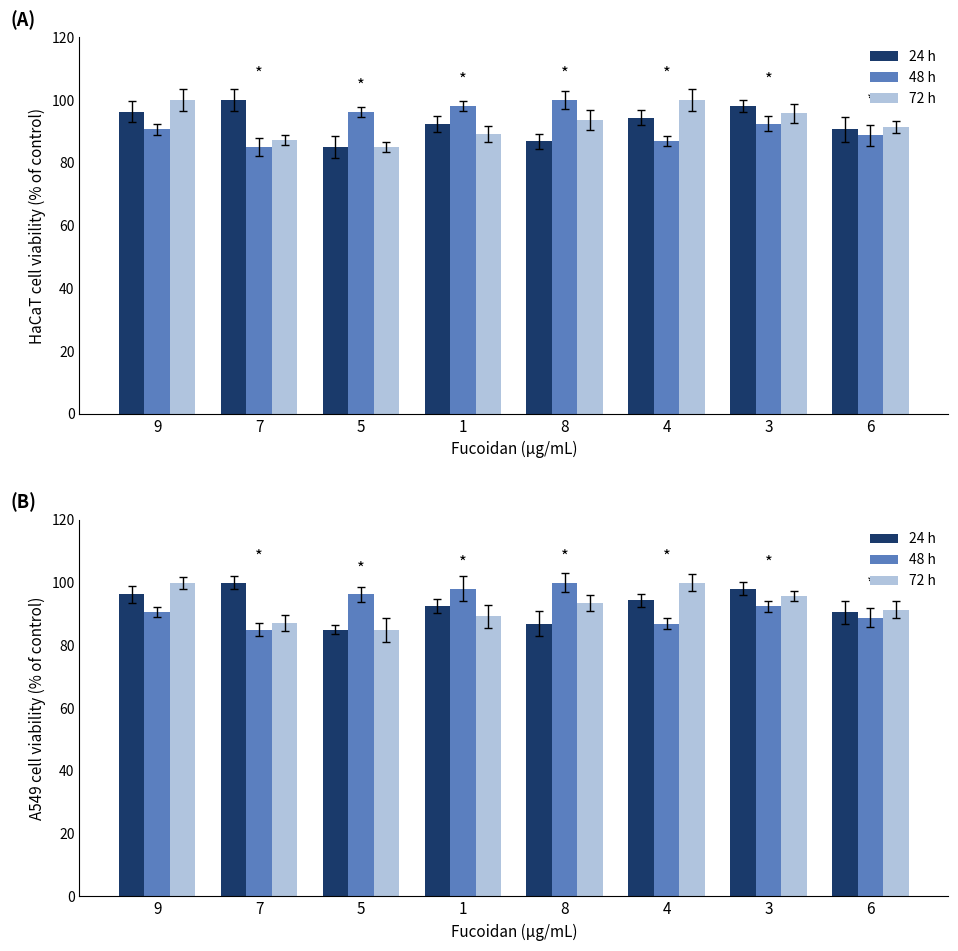

Is the value of 72 h at 3 greater than the value of 24 h at 5?

Yes